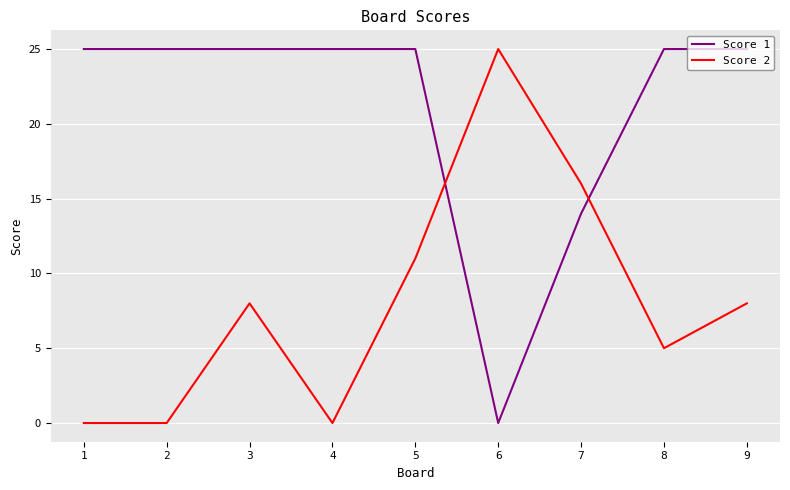

Where do Score 2 and Score 1 first cross each other?

5 and 6